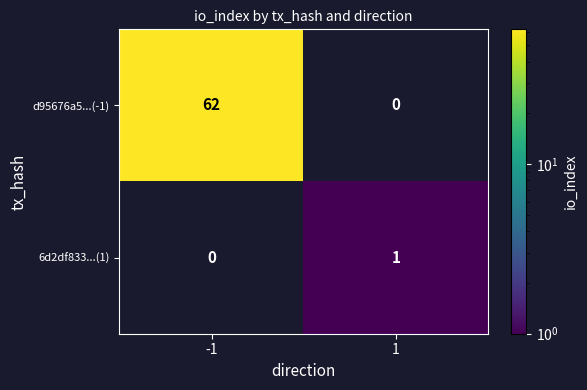

The value of 6d2df833...(1) at 1 is 2. True or false?

False